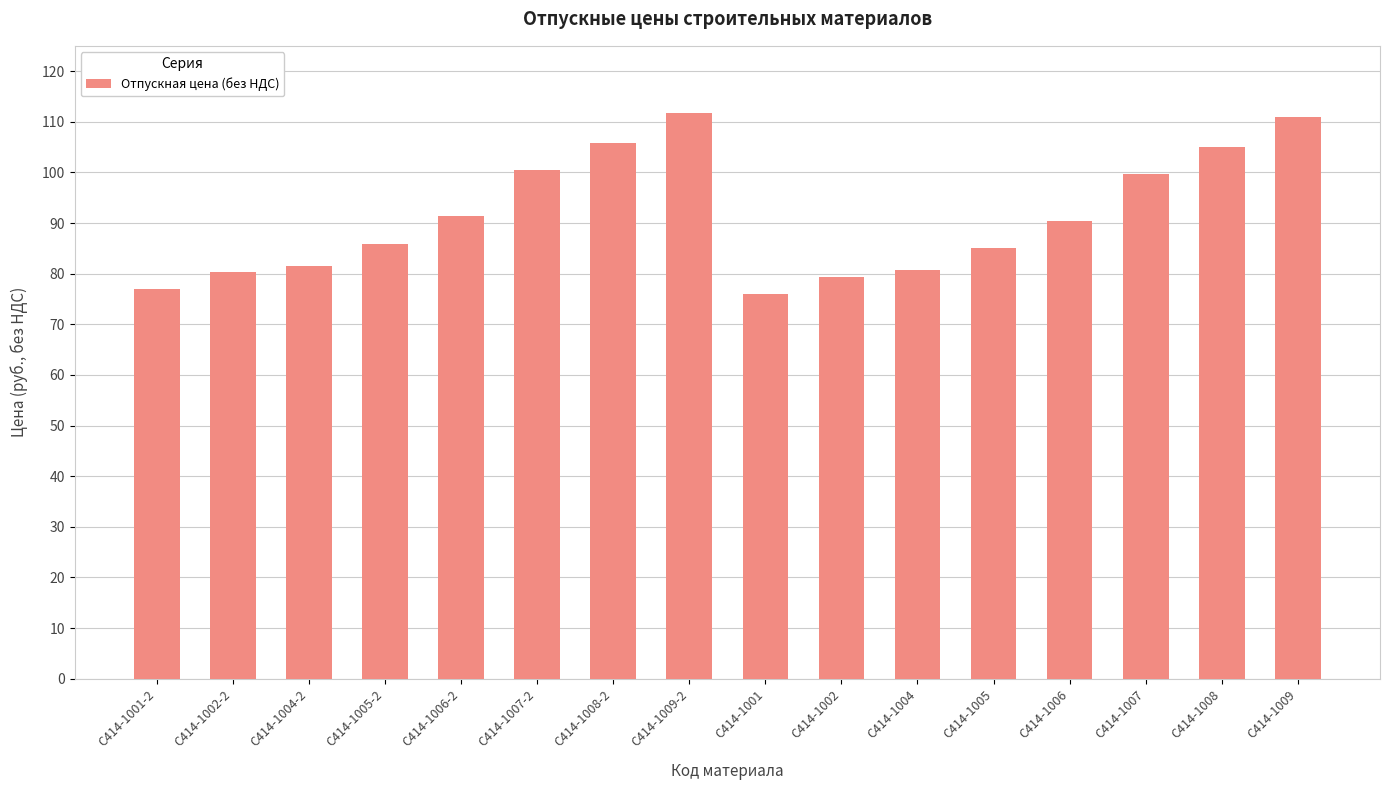

What position from the right is С414-1004-2?

14